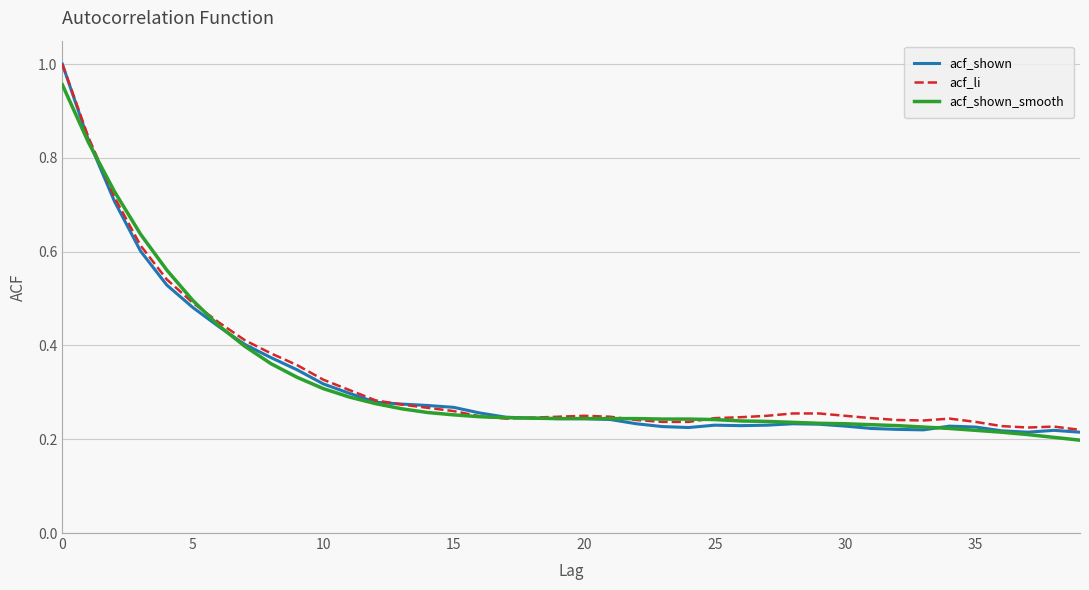

Which series has the largest range (max minus min)?

acf_shown